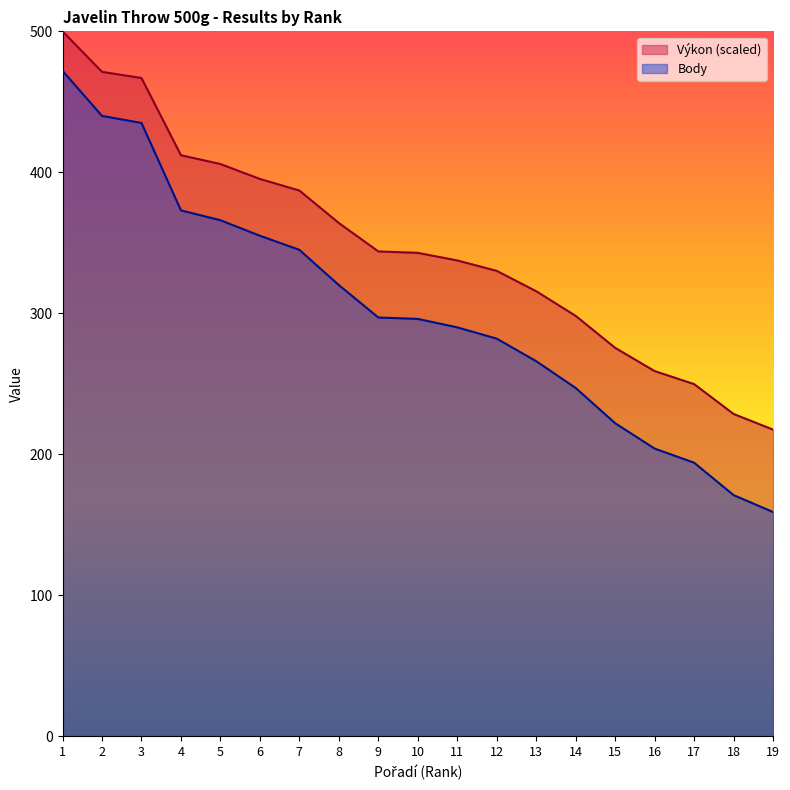

True or false: Výkon and Body intersect in this chart.

False